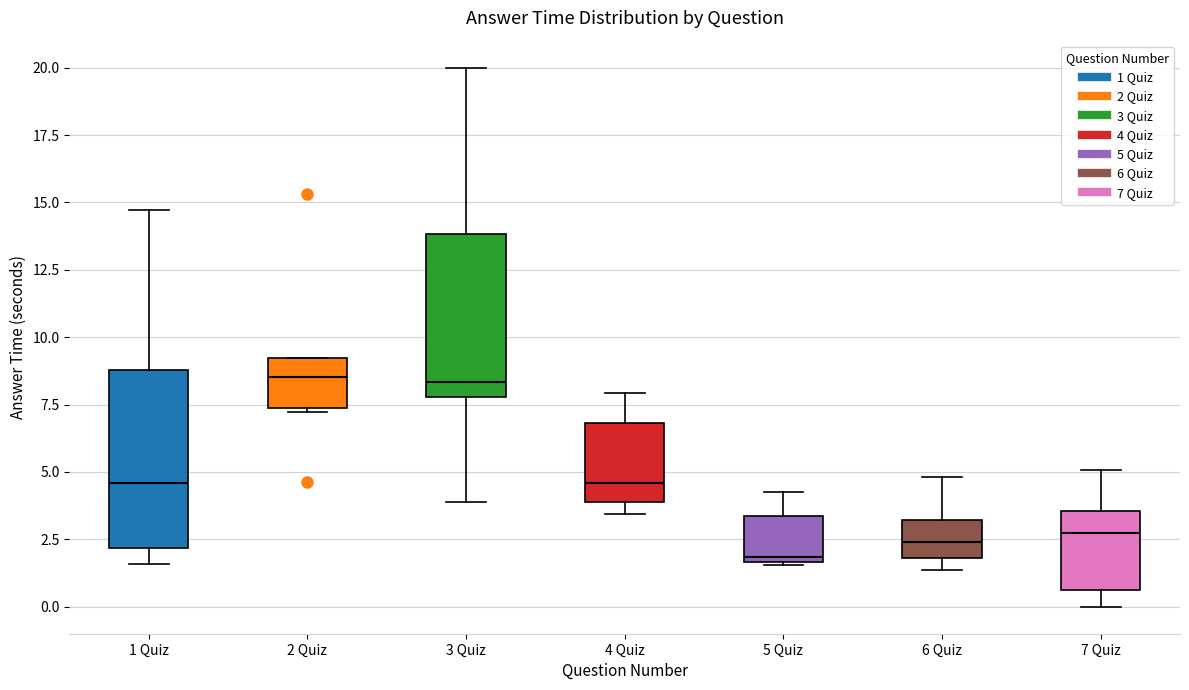

Reading left to right, transcribe this box plot: for each box, give where its median line is, the range the box spans, and where its two whiskers end, as read against the y-axis. The values are not printed on the chart, so give them approximately, as read against the axis.

1 Quiz: median 4.5, box 2.0 to 9.0, whiskers 1.5 to 14.5
2 Quiz: median 8.5, box 7.5 to 9.0, whiskers 7.0 to 9.0
3 Quiz: median 8.5, box 8.0 to 14.0, whiskers 4.0 to 20.0
4 Quiz: median 4.5, box 4.0 to 7.0, whiskers 3.5 to 8.0
5 Quiz: median 2.0, box 1.5 to 3.5, whiskers 1.5 to 4.0
6 Quiz: median 2.5, box 2.0 to 3.0, whiskers 1.5 to 5.0
7 Quiz: median 2.5, box 0.5 to 3.5, whiskers 0.0 to 5.0